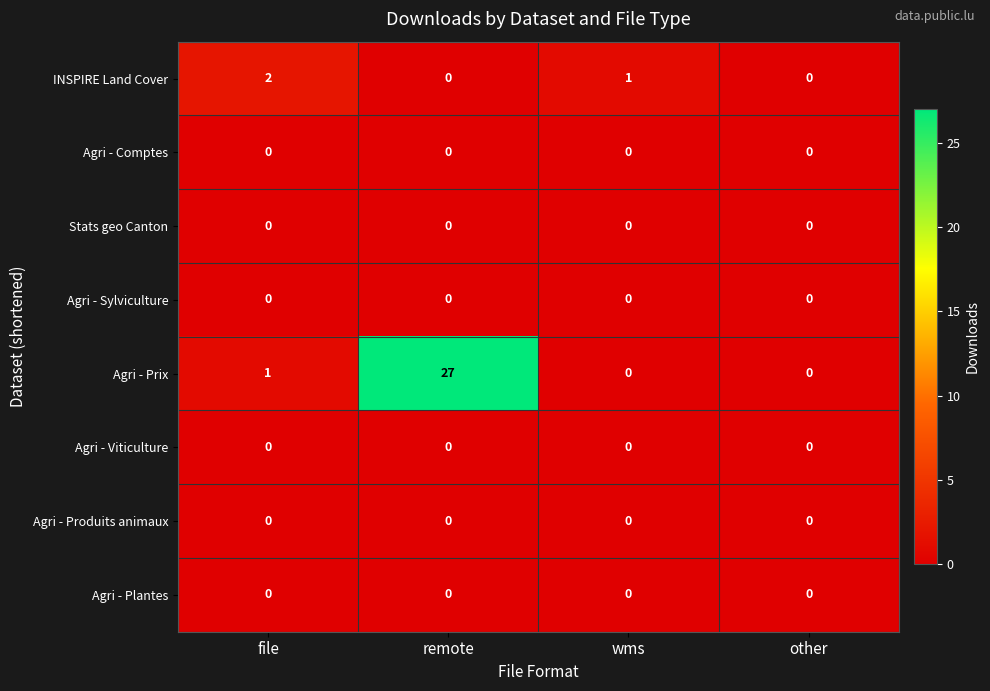

Which category has the highest value in the Agri - Prix series?

remote